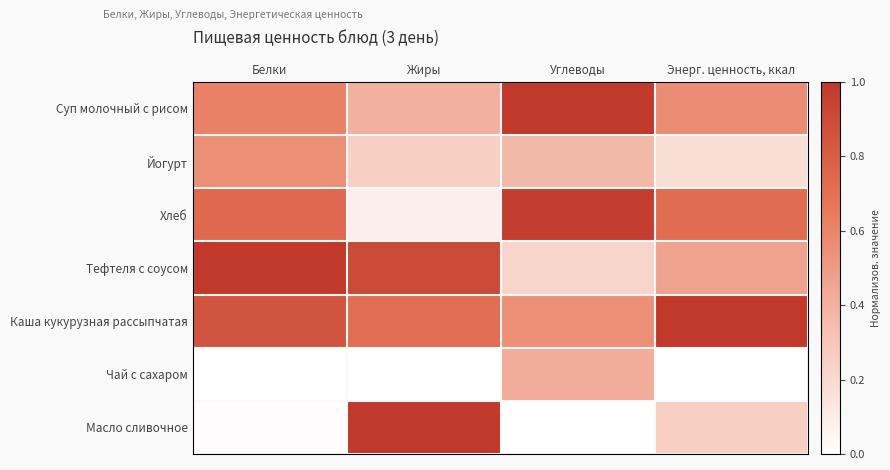

Which series has the widest spread of values?

Масло сливочное